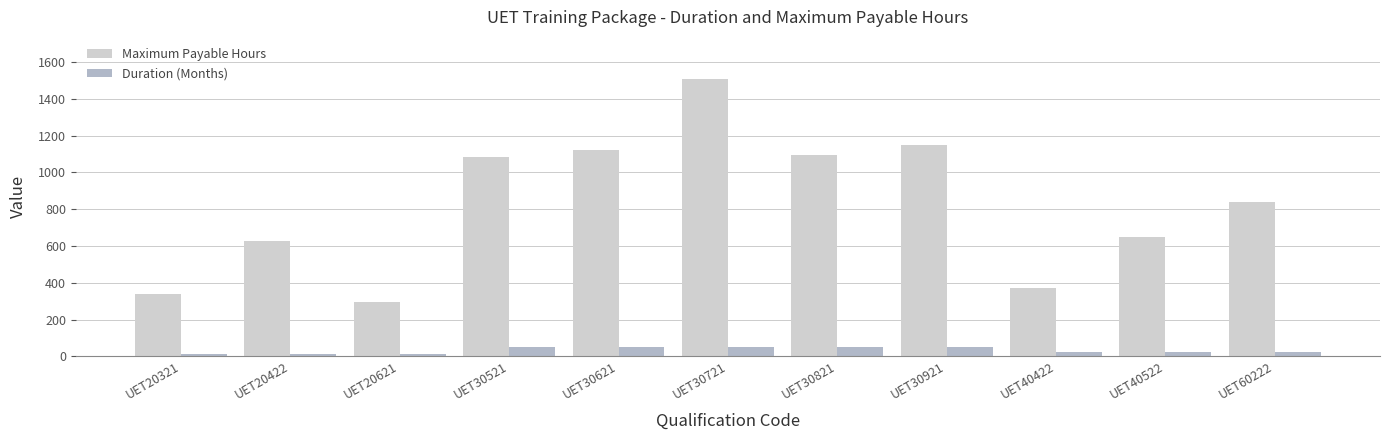

Reading left to right, list all the values displayed in this chart.

Maximum Payable Hours: UET20321=340	UET20422=626	UET20621=295	UET30521=1086	UET30621=1120	UET30721=1511	UET30821=1095	UET30921=1150	UET40422=370	UET40522=650	UET60222=840
Duration (Months): UET20321=12	UET20422=12	UET20621=12	UET30521=48	UET30621=48	UET30721=48	UET30821=48	UET30921=48	UET40422=24	UET40522=24	UET60222=24